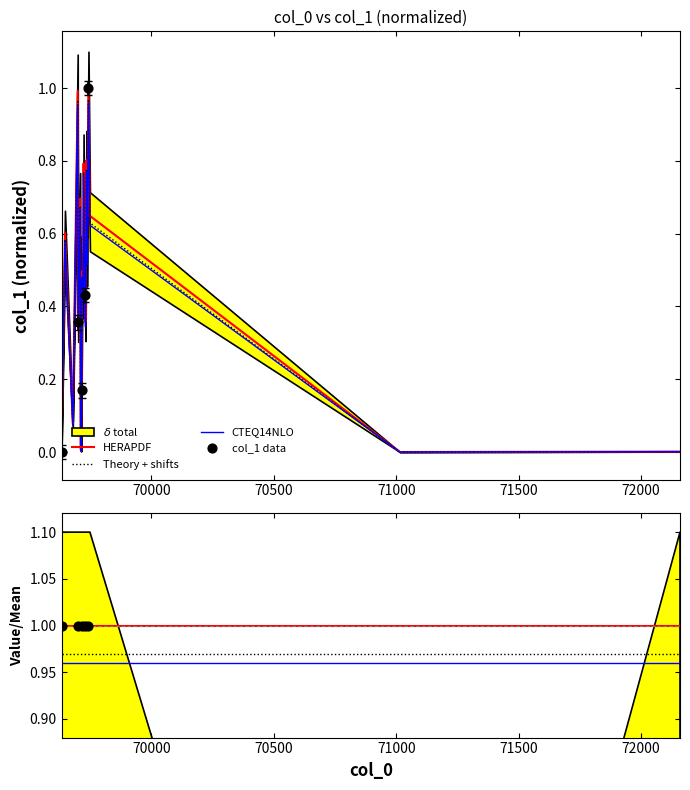

Which has a higher value, 69715 or 69731?

69731